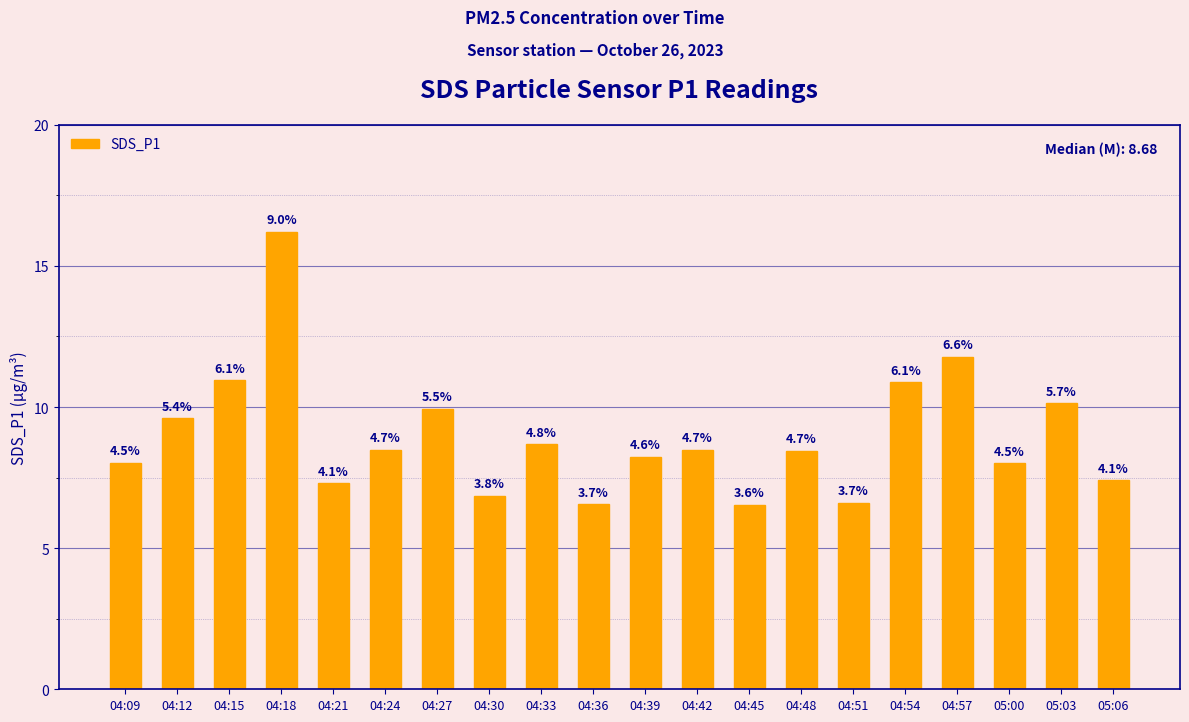

Where is the data nearest to the value 11?

04:15